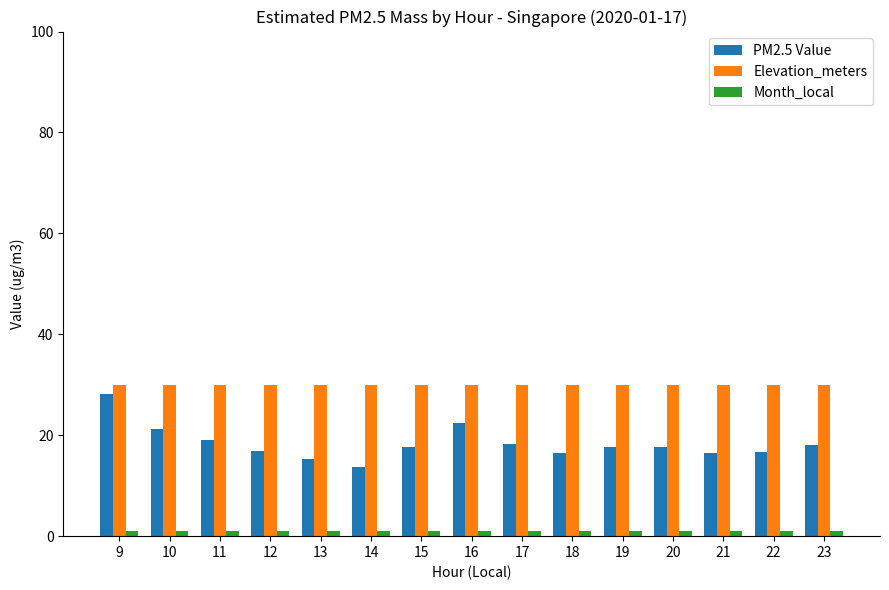

Does the chart contain any negative values?

No